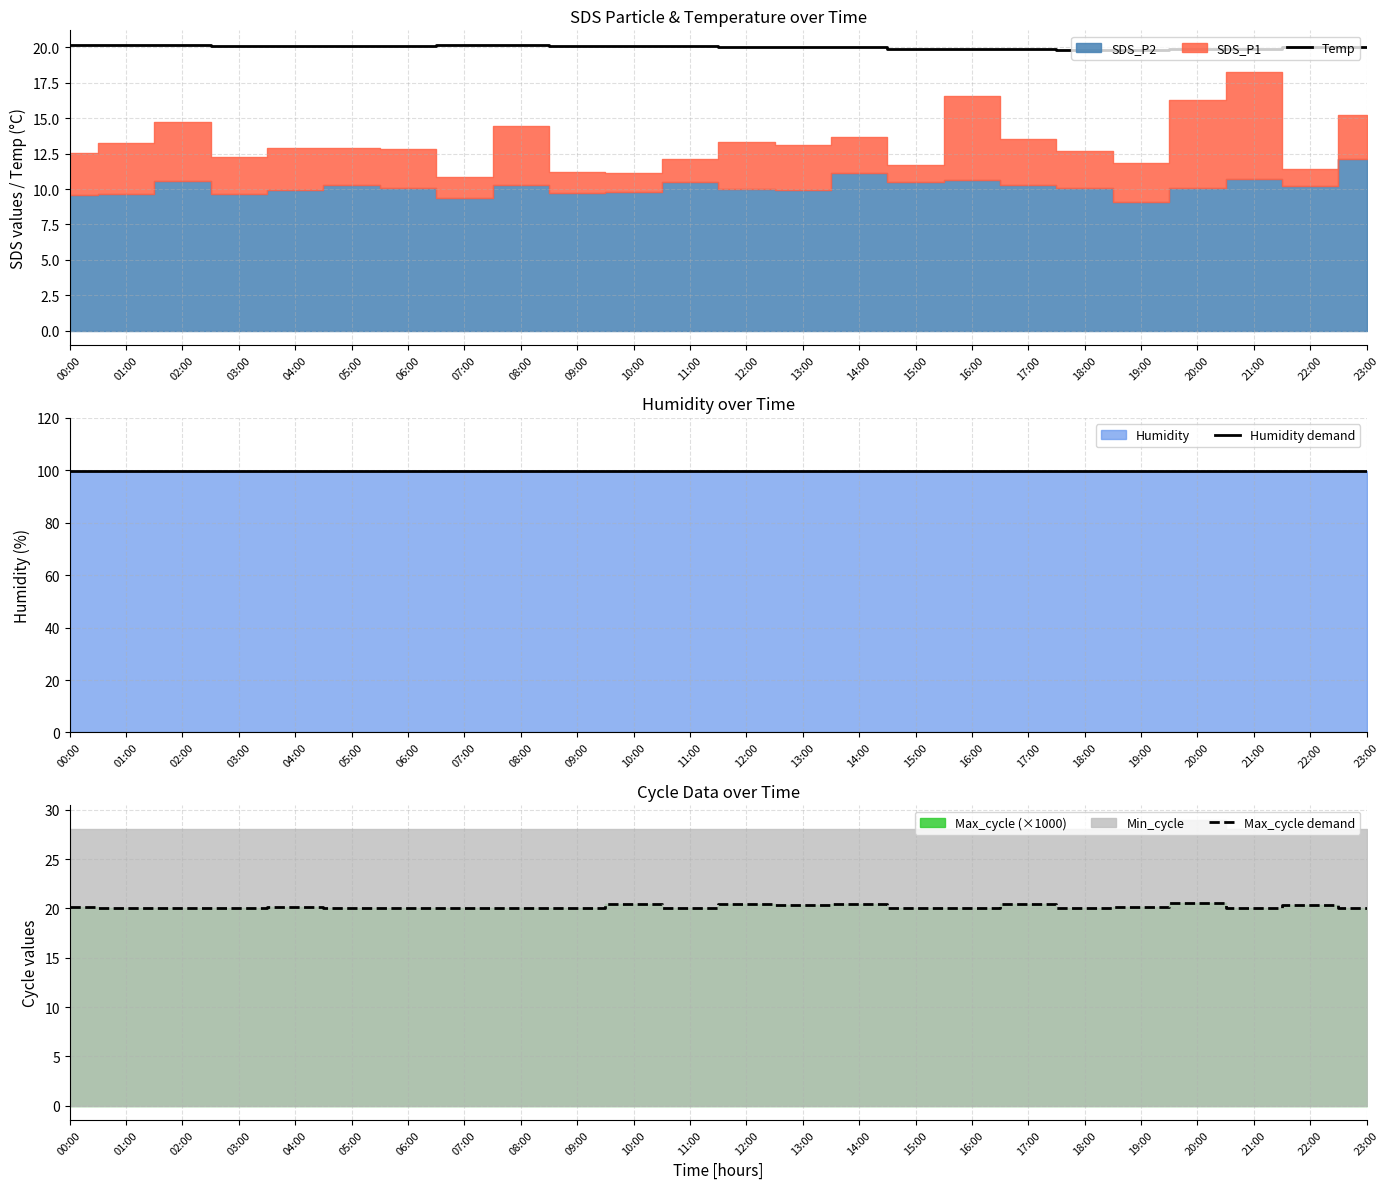

Where is Temp nearest to the value 20?

12:00